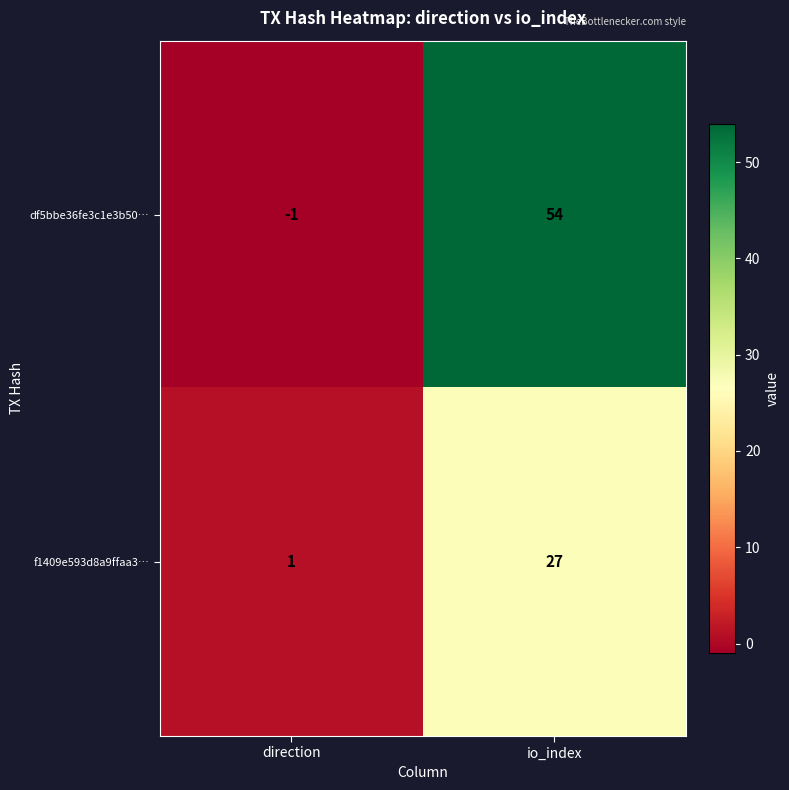

List the series in order of their overall mean, lowest first.

f1409e593d8a9ffaa3…, df5bbe36fe3c1e3b50…